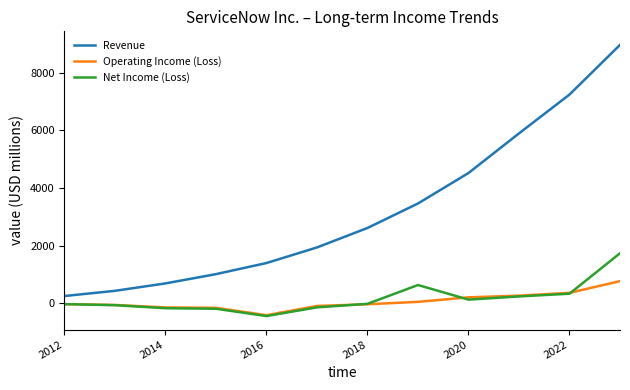

True or false: Net Income (Loss) and Revenue intersect in this chart.

False